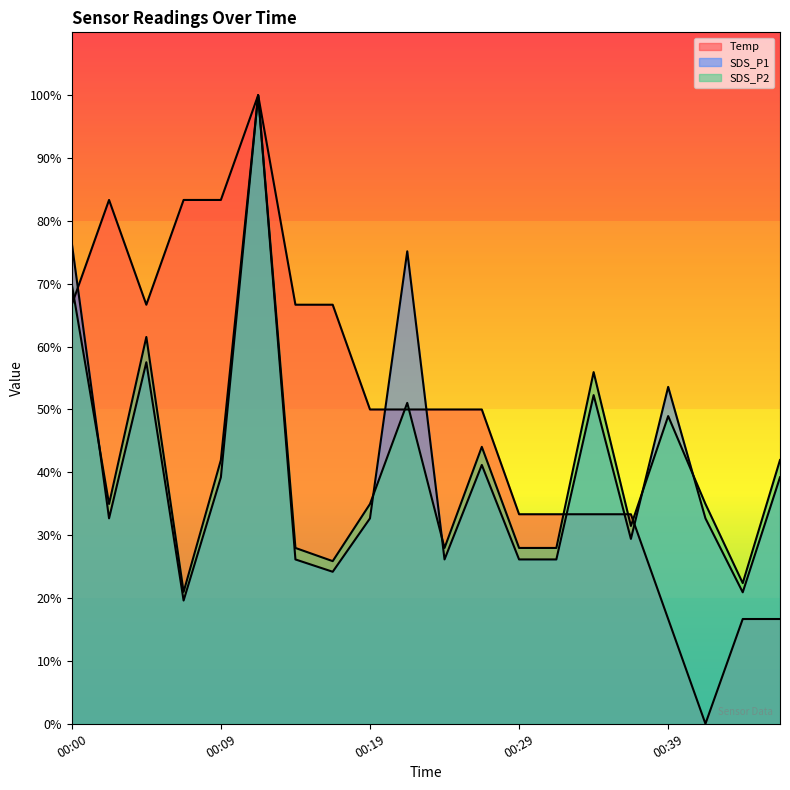

What is the spread (max minus min) of values at 00:17?

0.4